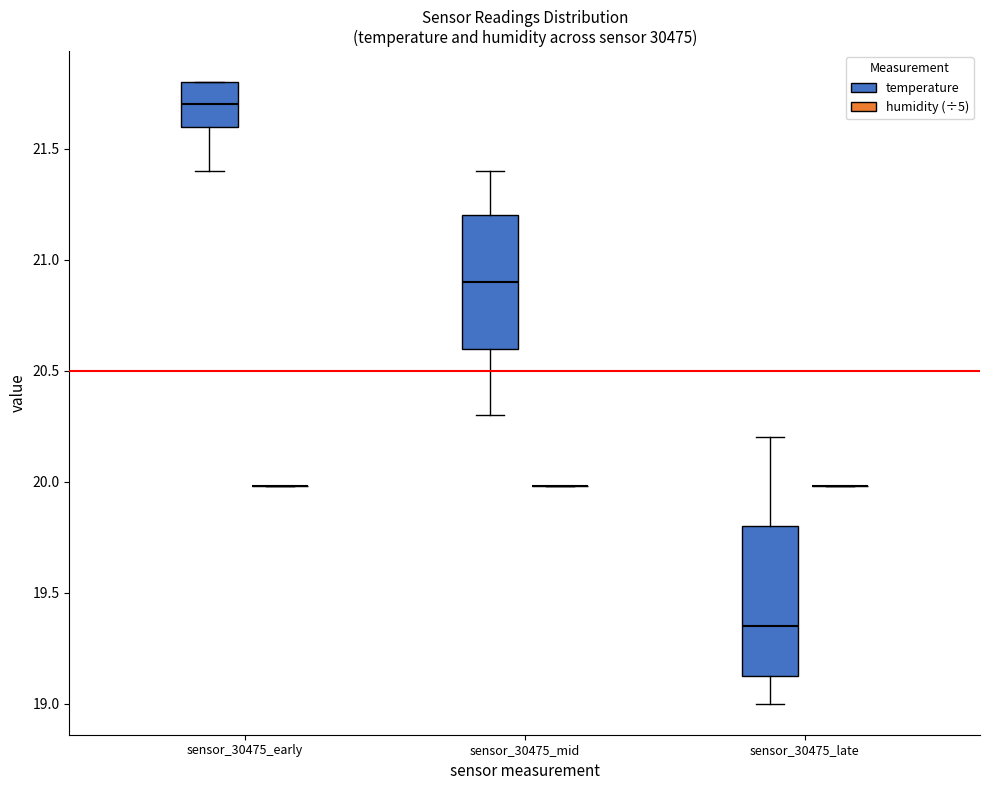

Reading left to right, transcribe this box plot: for each box, give where its median line is, the range the box spans, and where its two whiskers end, as read against the y-axis. The values are not printed on the chart, so give them approximately, as read against the axis.

sensor_30475_early (temperature): median 21.70, box 21.60 to 21.80, whiskers 21.40 to 21.80
sensor_30475_early (humidity (÷5)): box collapsed to a line at 20.00, whiskers 20.00 to 20.00
sensor_30475_mid (temperature): median 20.90, box 20.60 to 21.20, whiskers 20.30 to 21.40
sensor_30475_mid (humidity (÷5)): box collapsed to a line at 20.00, whiskers 20.00 to 20.00
sensor_30475_late (temperature): median 19.35, box 19.15 to 19.80, whiskers 19.00 to 20.20
sensor_30475_late (humidity (÷5)): box collapsed to a line at 20.00, whiskers 20.00 to 20.00